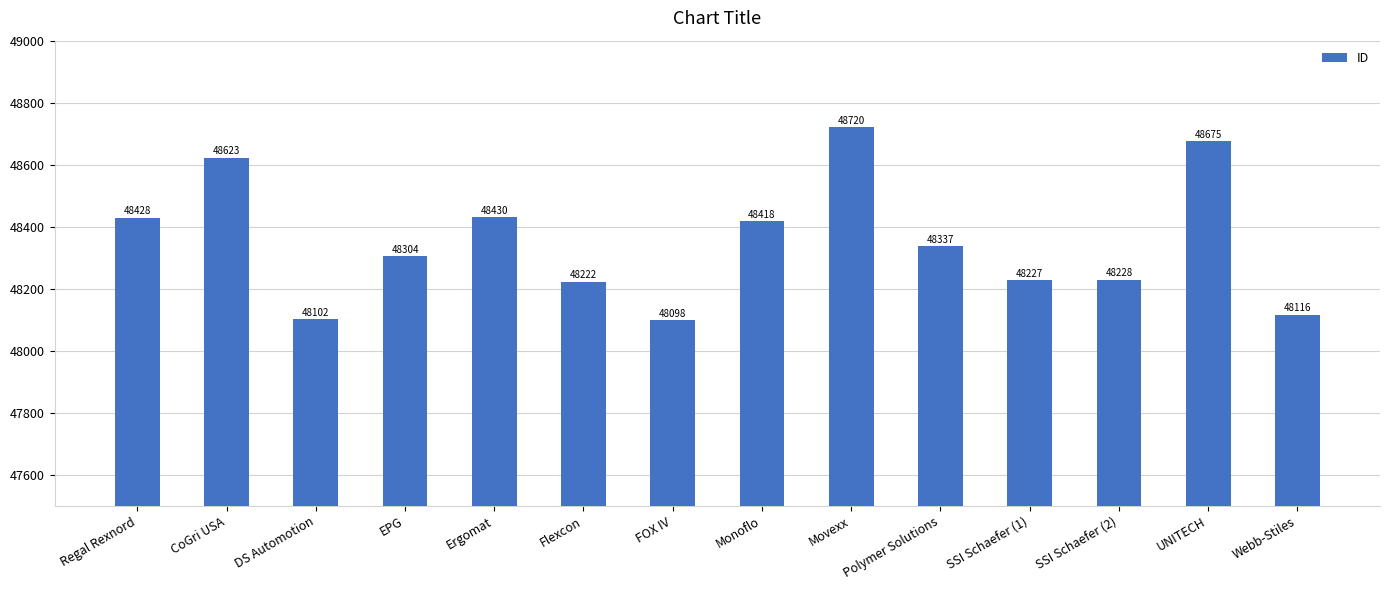

What is the difference between the values at Regal Rexnord and Webb-Stiles?

312